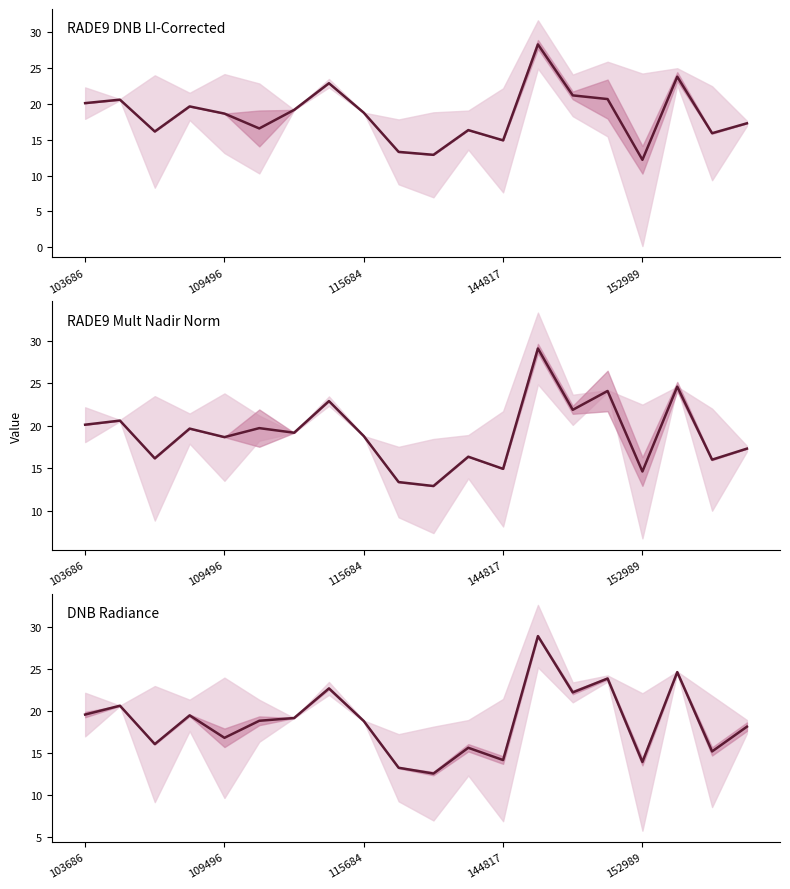

After their last crossing, which series has the higher values: dnbrad or rade9_dnb_licorr?

dnbrad